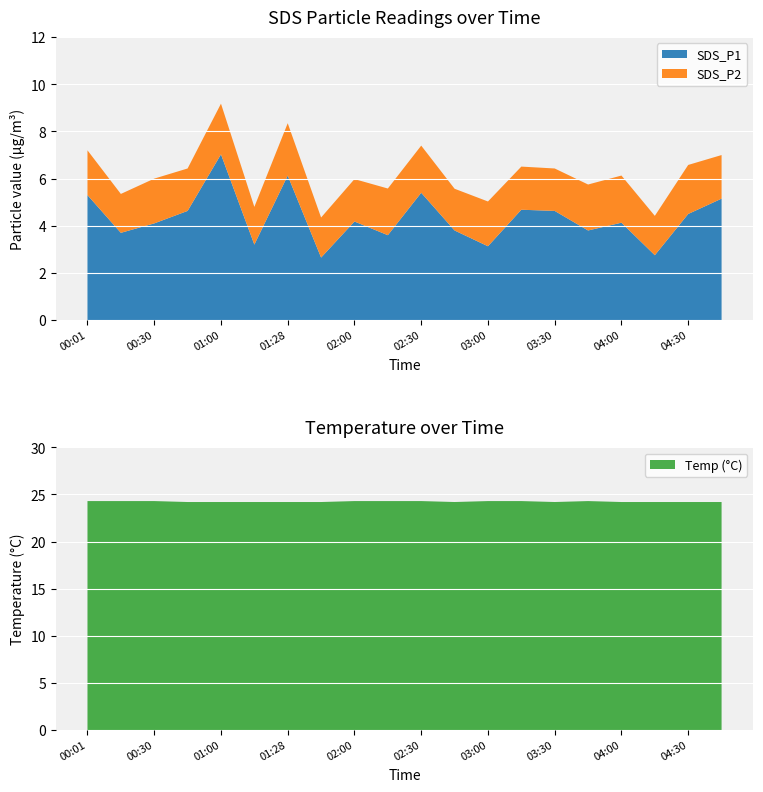

Reading left to right, what are all the values shown in this chart?

SDS_P1: 00:01=5.3	00:16=3.7	00:30=4.1	00:45=4.6	01:00=7.0	01:15=3.2	01:28=6.1	01:38=2.6	02:00=4.2	02:15=3.6	02:30=5.4	02:45=3.8	03:00=3.1	03:15=4.7	03:30=4.6	03:45=3.8	04:00=4.1	04:15=2.8	04:30=4.5	04:45=5.2
SDS_P2: 00:01=1.9	00:16=1.6	00:30=1.9	00:45=1.8	01:00=2.1	01:15=1.6	01:28=2.2	01:38=1.7	02:00=1.8	02:15=2.0	02:30=2.0	02:45=1.8	03:00=1.9	03:15=1.8	03:30=1.8	03:45=1.9	04:00=2.0	04:15=1.7	04:30=2.1	04:45=1.9
Temp: 00:01=24.3	00:16=24.3	00:30=24.3	00:45=24.2	01:00=24.2	01:15=24.2	01:28=24.2	01:38=24.2	02:00=24.3	02:15=24.3	02:30=24.3	02:45=24.2	03:00=24.3	03:15=24.3	03:30=24.2	03:45=24.3	04:00=24.2	04:15=24.2	04:30=24.2	04:45=24.2